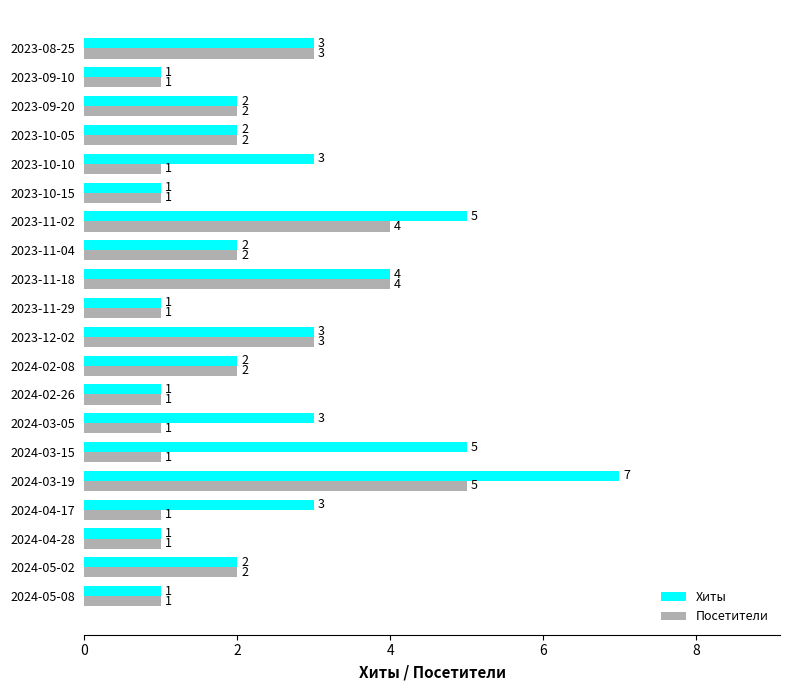

Count the Хиты values in the range 1 to 3.

16